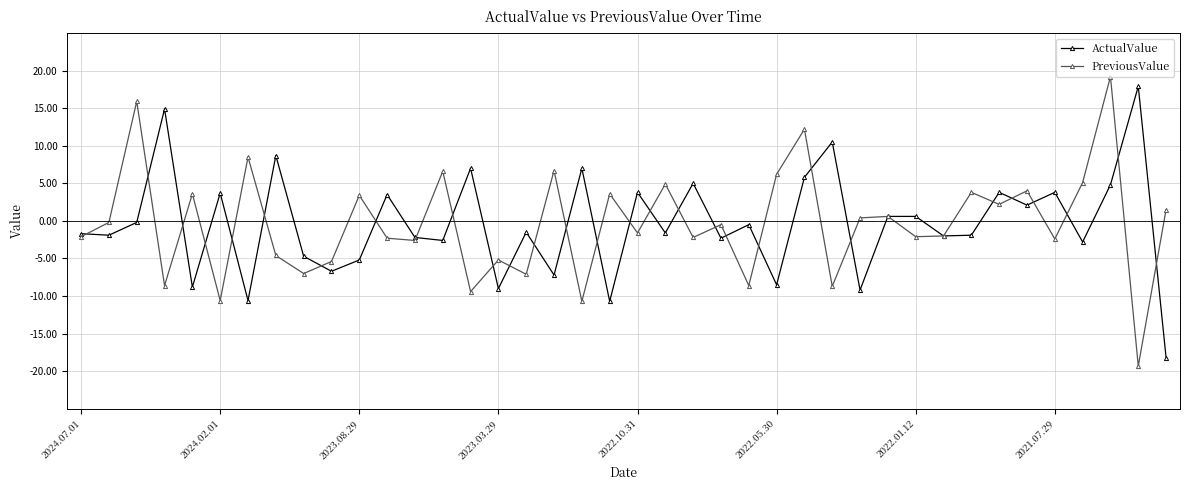

Which series ends up on top after the final intersection of ActualValue and PreviousValue?

PreviousValue